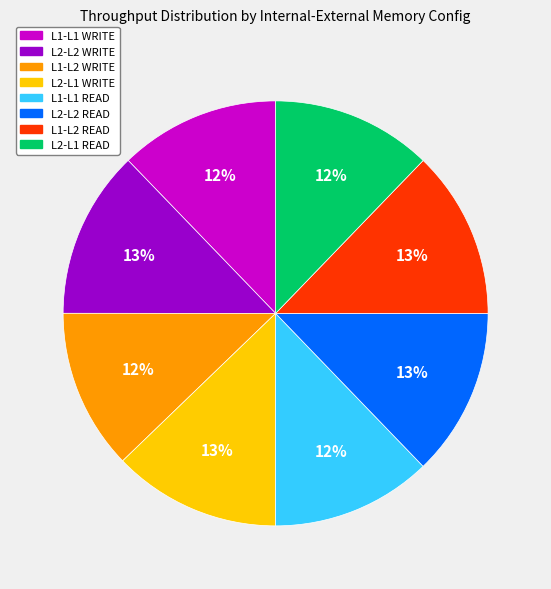

How many segments does this pie chart have?

8